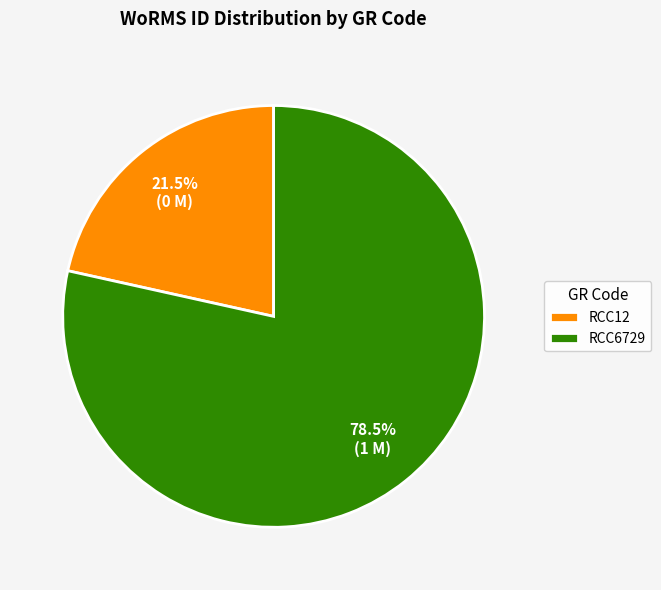

Which slice is the smallest?

RCC12